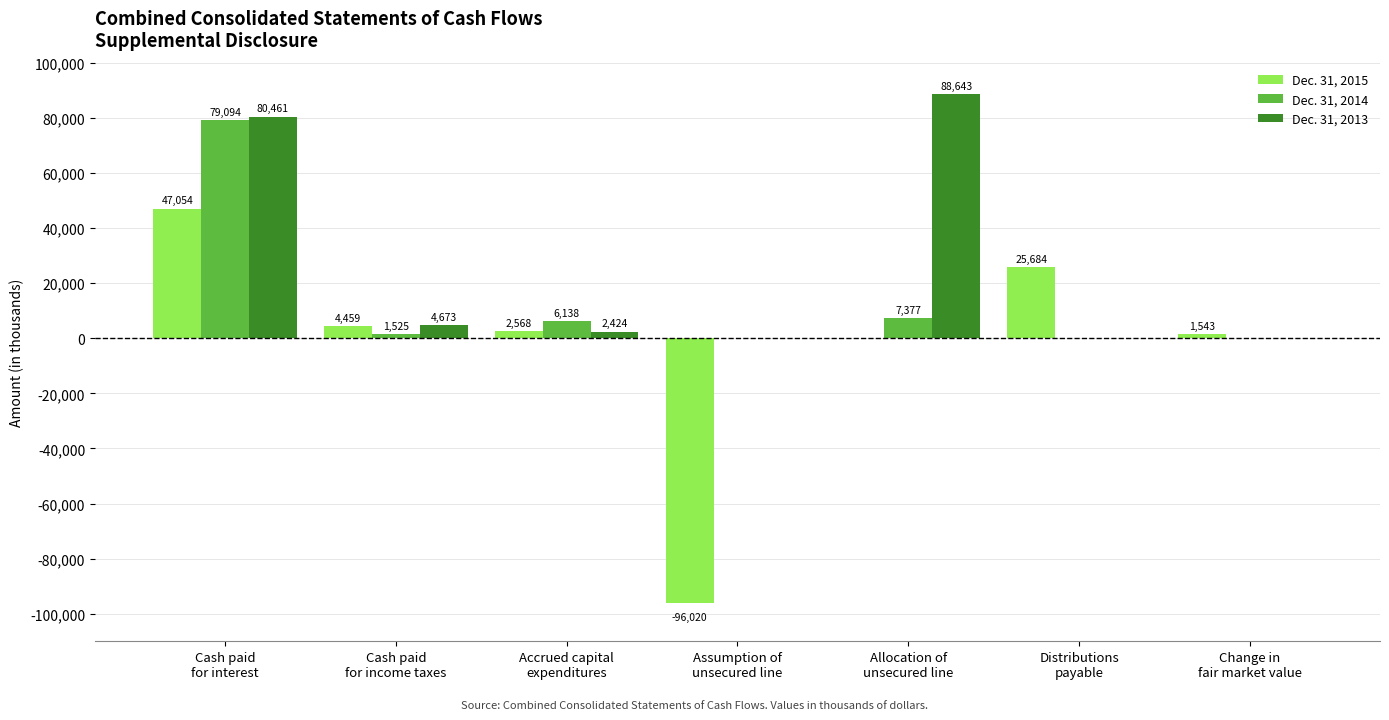

Reading left to right, what are all the values shown in this chart?

Dec. 31, 2015: 47054	4459	2568	-96020	0	25684	1543
Dec. 31, 2014: 79094	1525	6138	0	7377	0	0
Dec. 31, 2013: 80461	4673	2424	0	88643	0	0